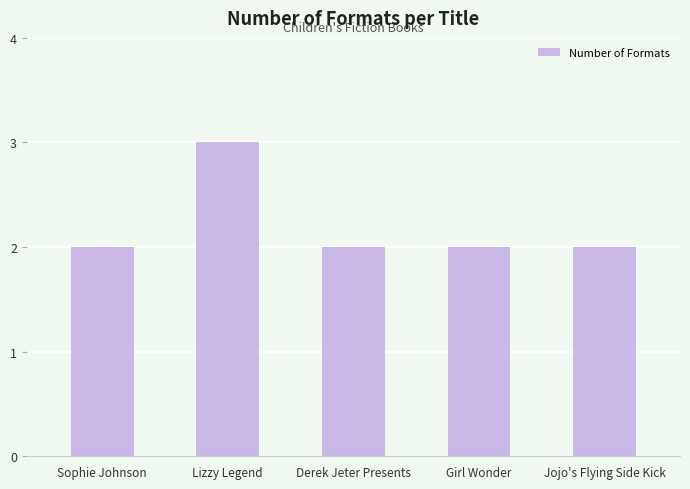

Which category has the highest value across all series?

Lizzy Legend